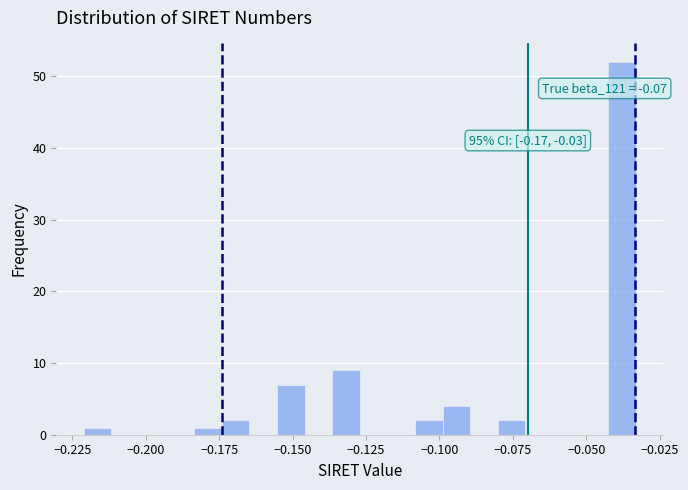

Read against the x-axis, roughly where is the centre of the tallest bar?

-0.040